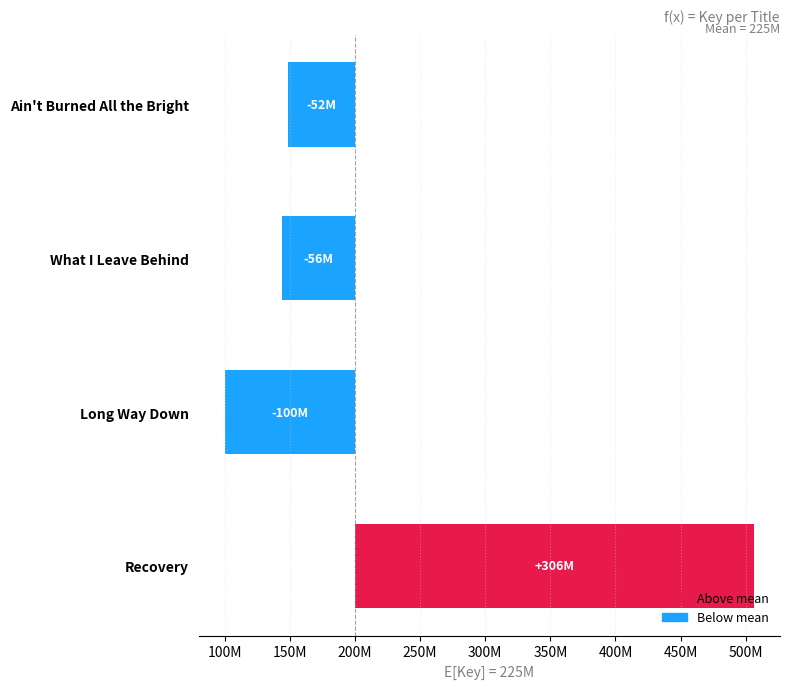

The value at Ain't Burned All the Bright is -15538380. True or false?

False